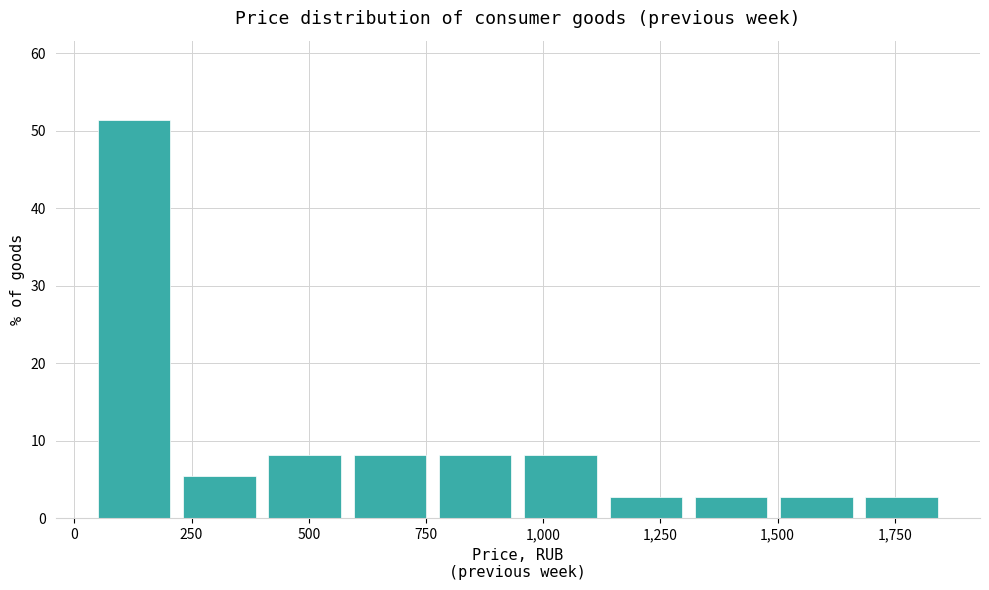

Around what value on the x-axis is the tallest bar? Give the approximate position of its centre, as read against the axis.

150